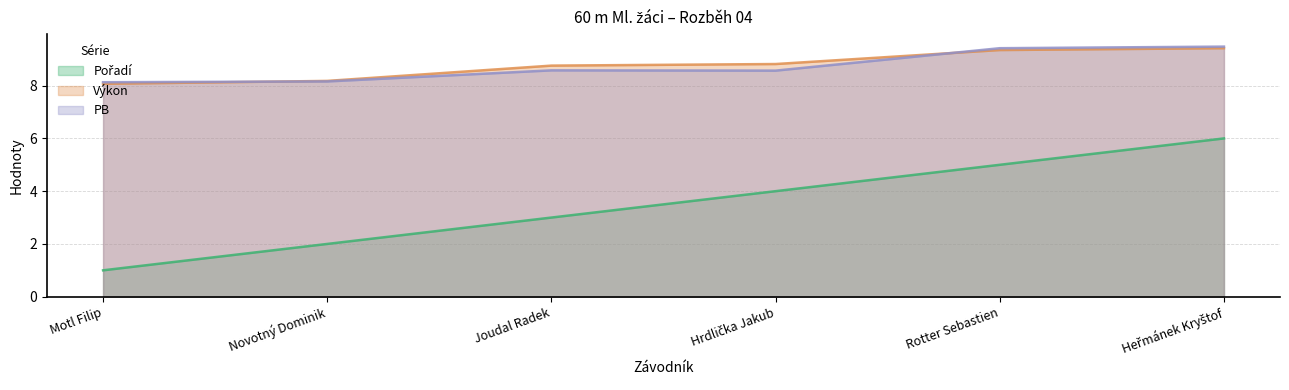

What is the sum of the Pořadí values at Rotter Sebastien and Hrdlička Jakub?

9.0